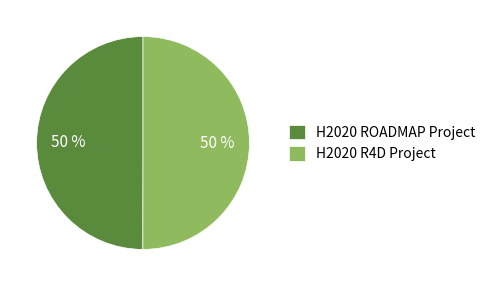

Count the number of slices in the pie.

2